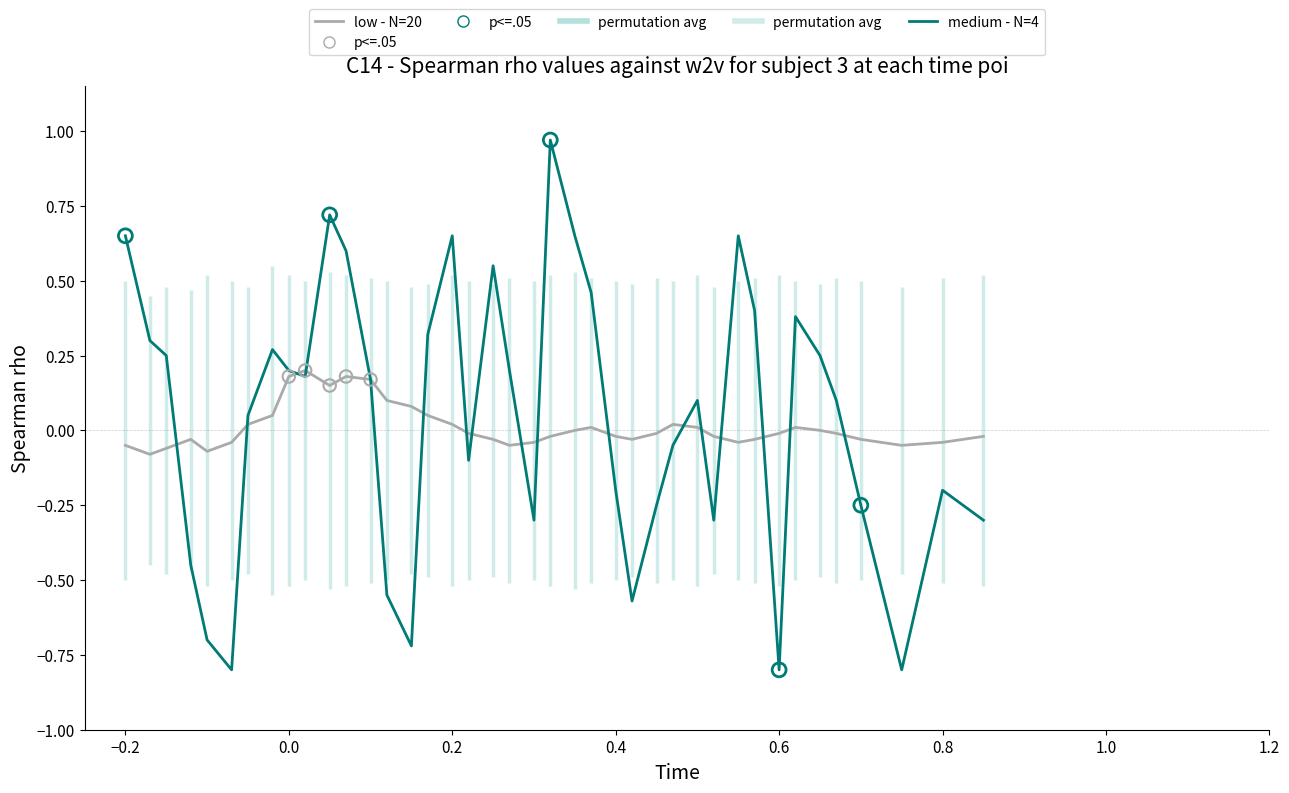

What are all the series names shown in the legend?

low - N=20, medium - N=4